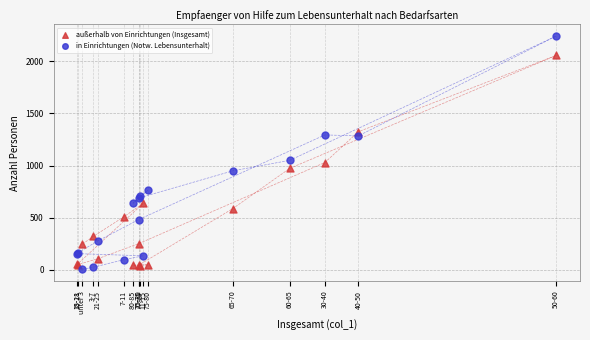

What is the X range (max minus min) for the scatter plot?

4094